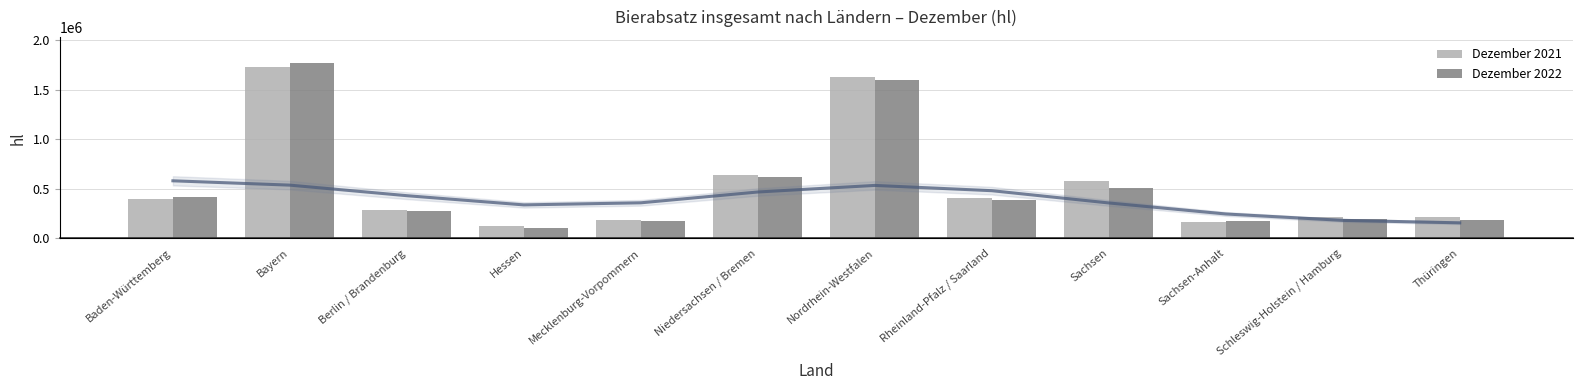

List the series in order of their overall mean, highest first.

Dezember 2021, Dezember 2022